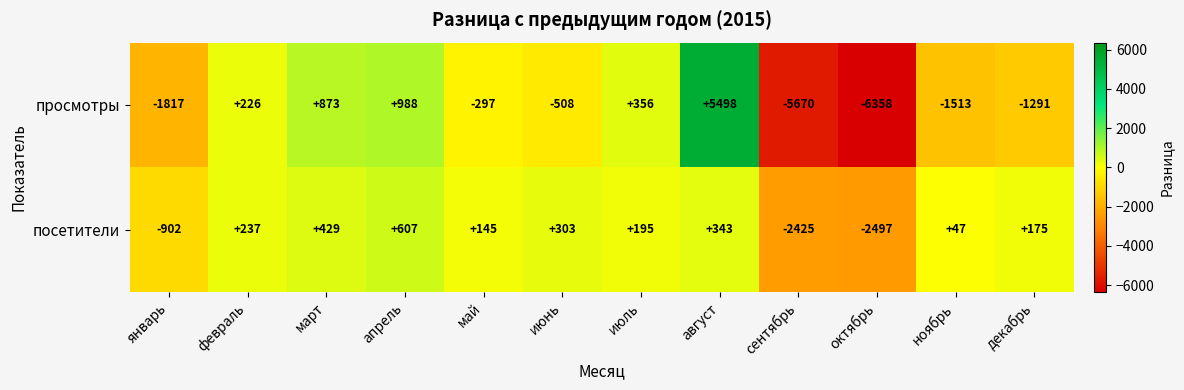

At which label does просмотры reach its minimum?

октябрь